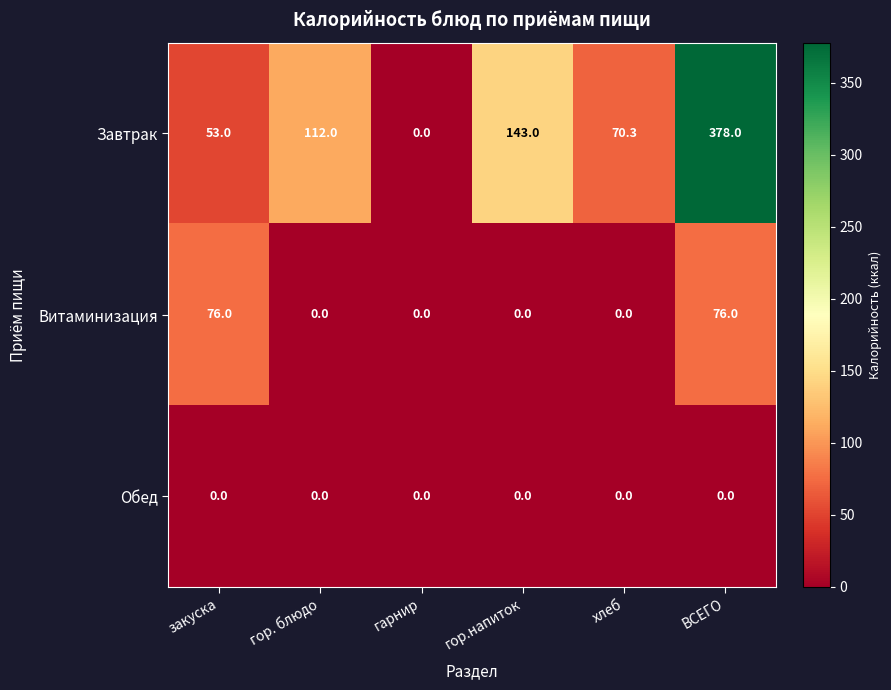

Which series changed the most between гарнир and хлеб?

Завтрак